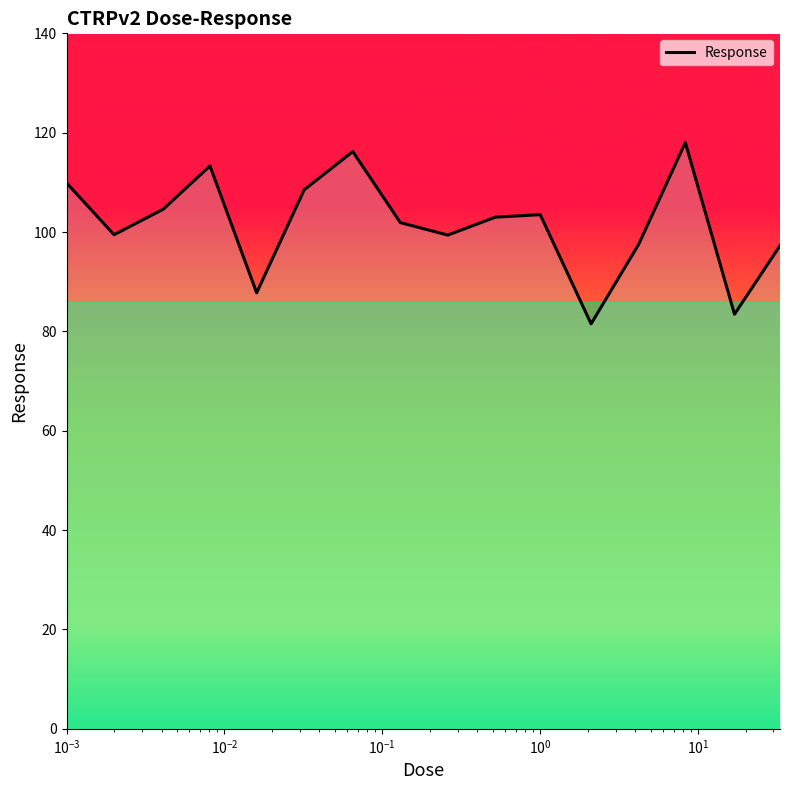

What is the greatest value displayed?

118.0